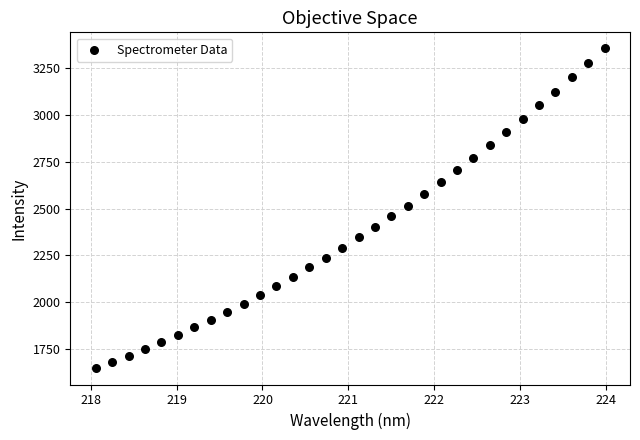

What is the range of X values (max minus min)?

5.9